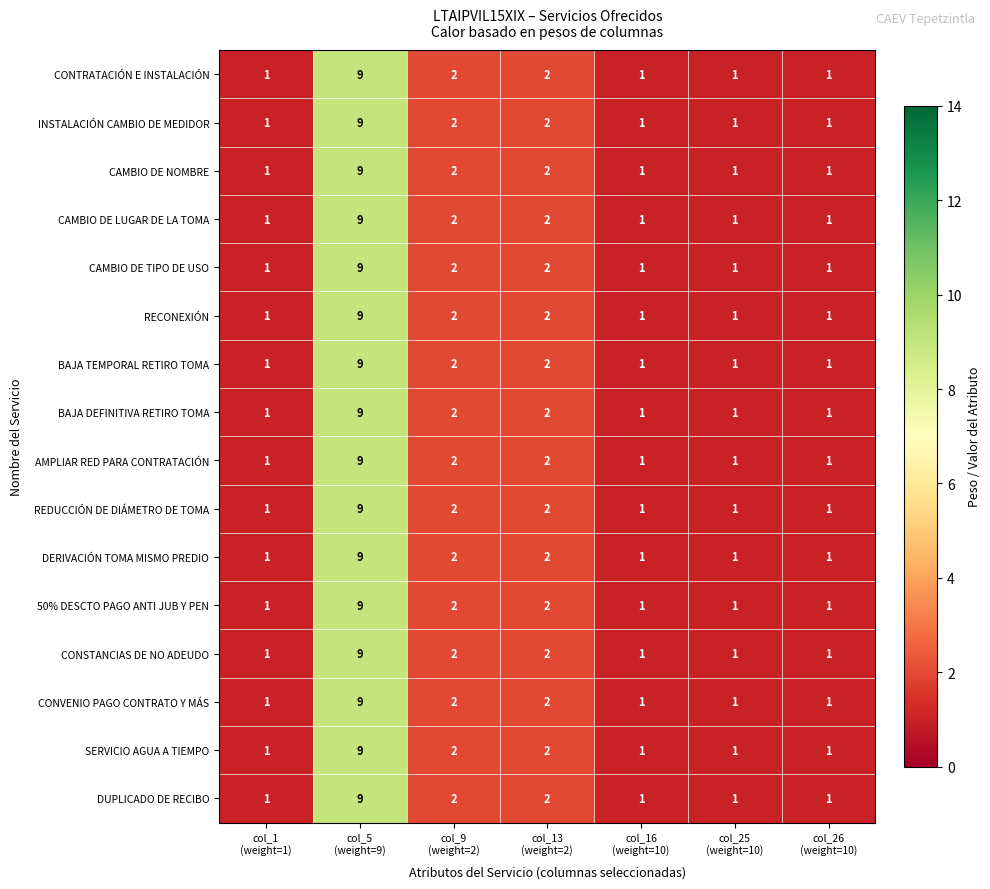

What is the sum of all DUPLICADO DE RECIBO values?

17